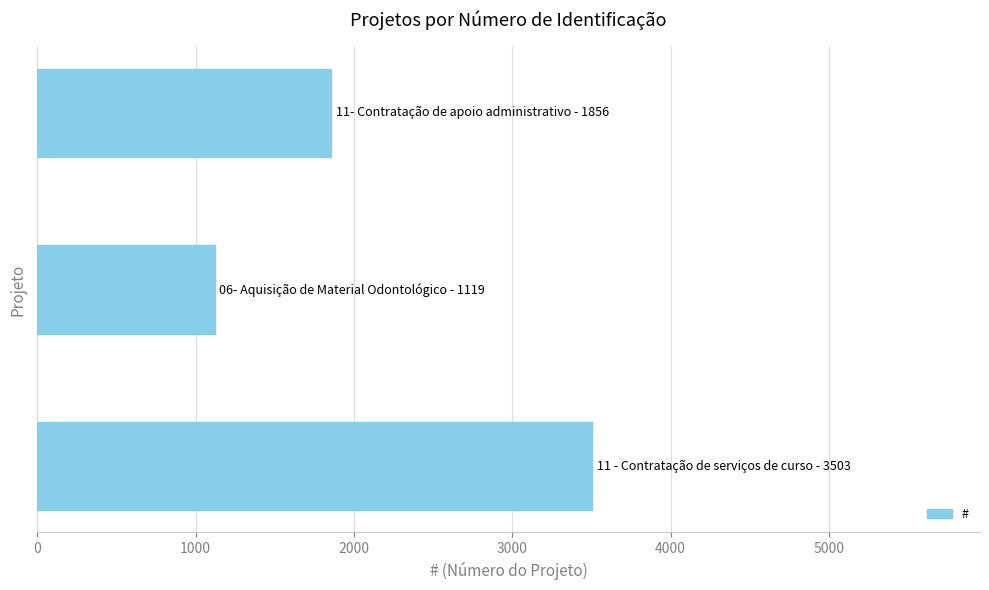

How many bars are there in total?

3